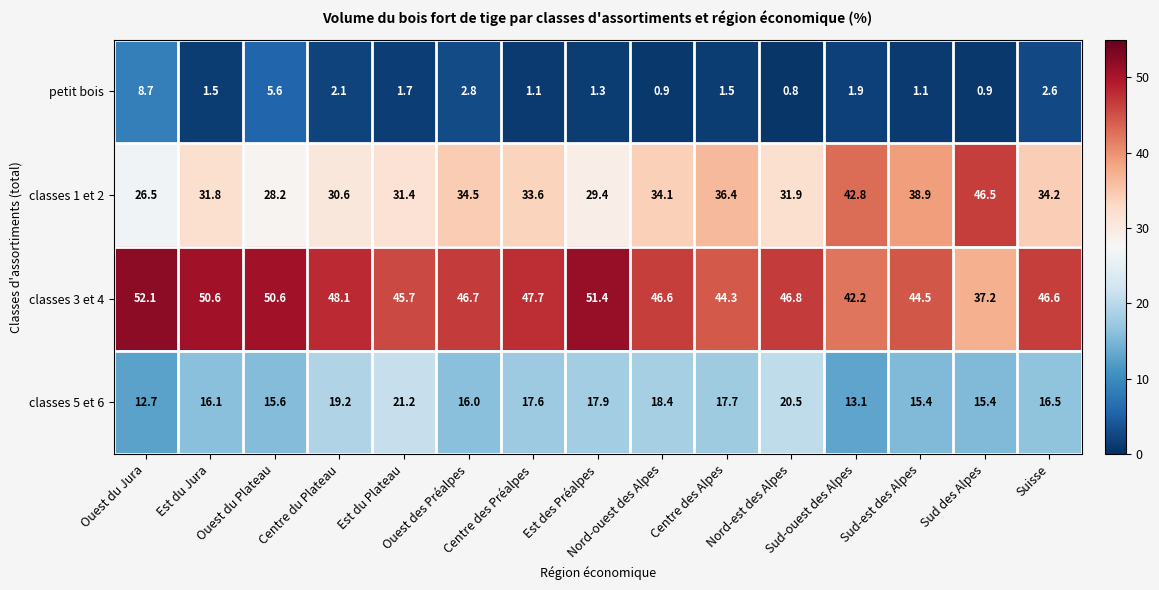

What is the average value of the classes 3 et 4 series?

46.7